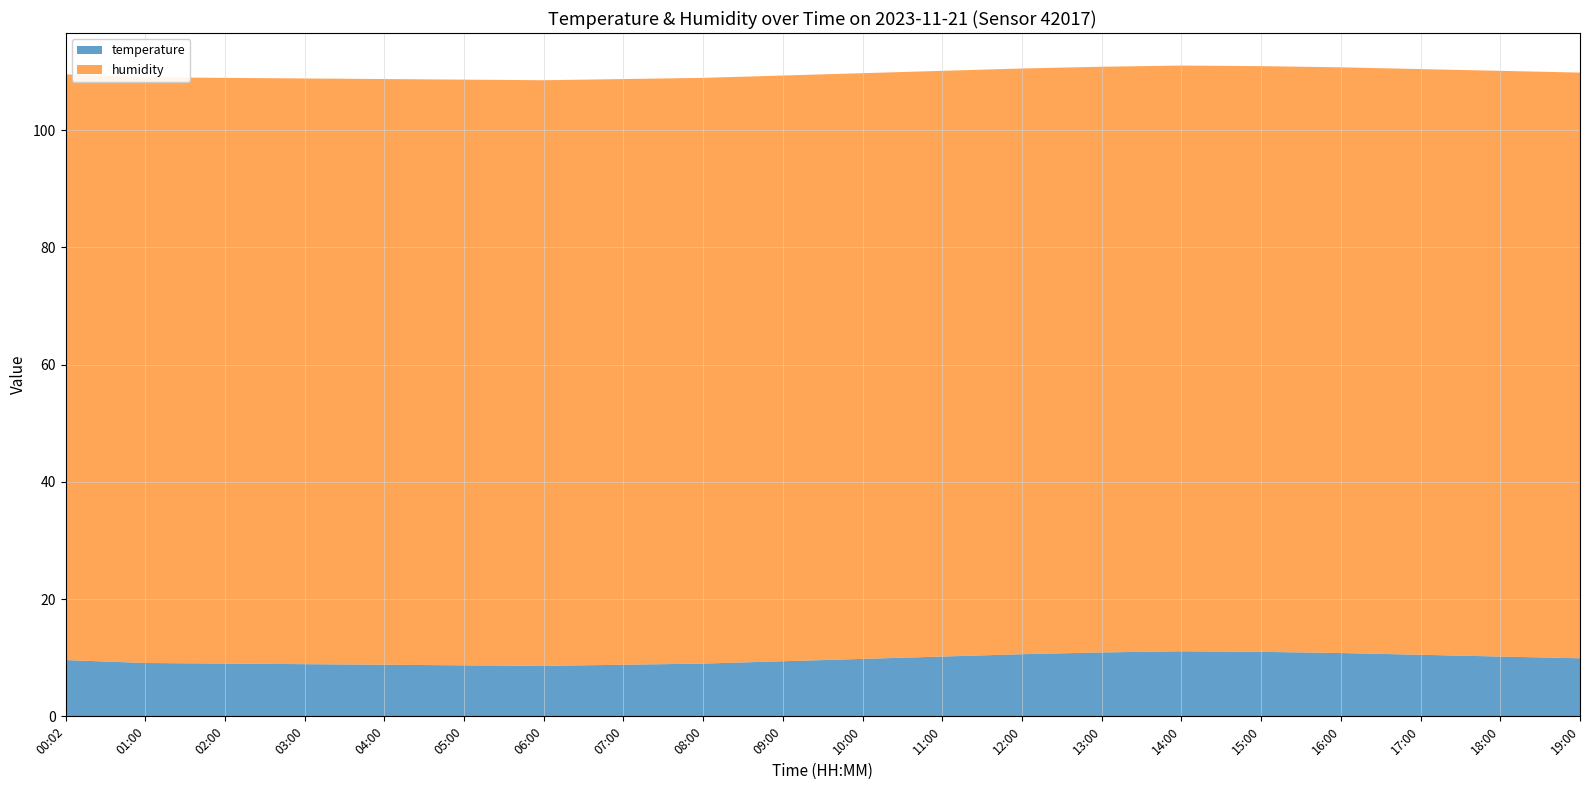

At how many categories does at least one series exceed 40?

20